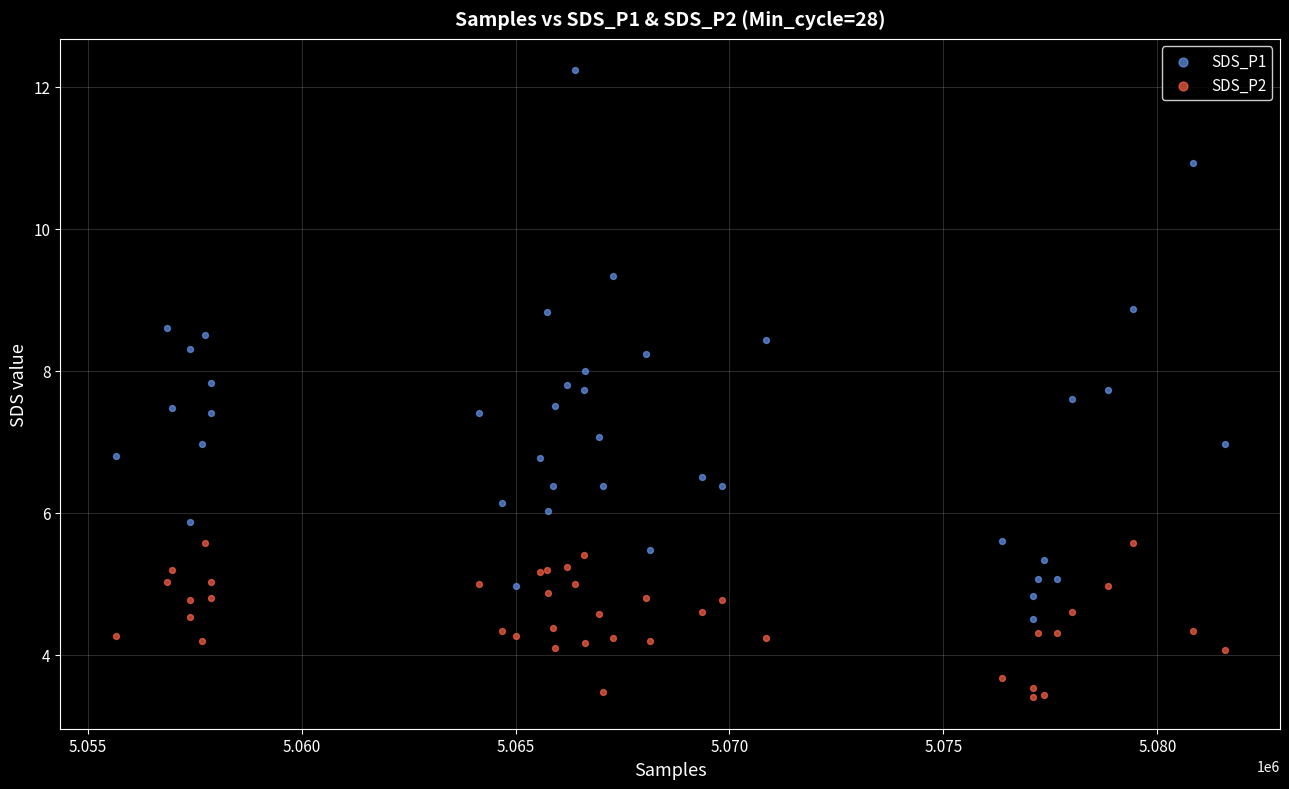

What is the X range (max minus min) for the scatter plot?

25916.0